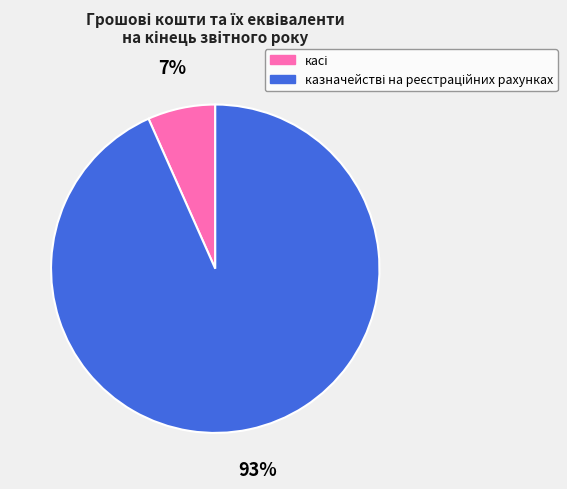

Does any single category account for the majority?

Yes